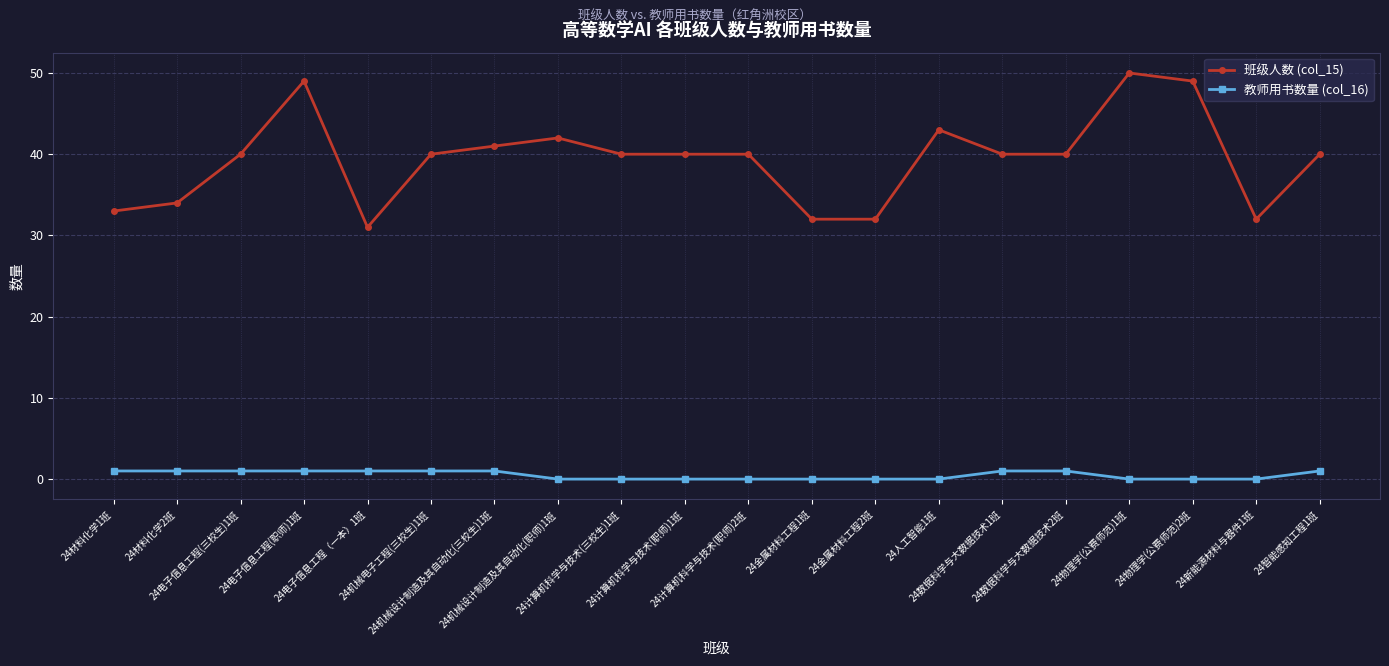

True or false: 教师用书数量 (col_16) and 班级人数 (col_15) cross at least once.

False